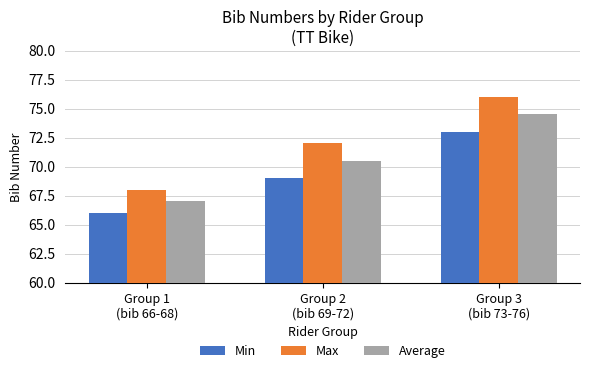

At which label does Max reach its peak?

Group 3
(bib 73-76)